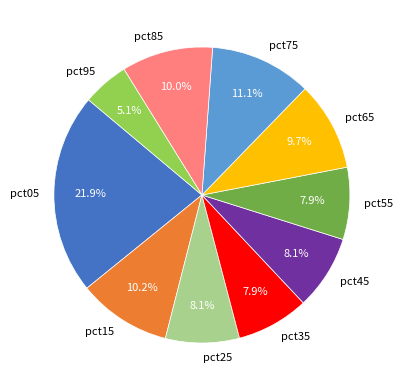

Which category has the smallest portion of the pie?

pct95